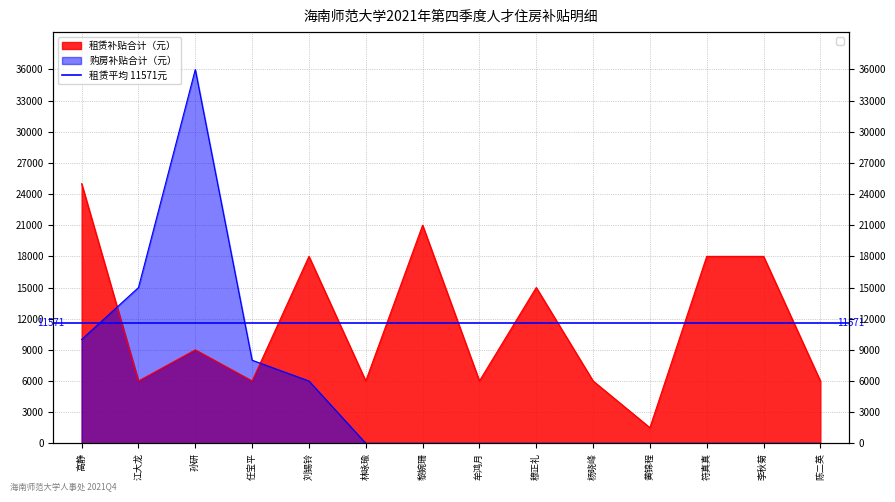

What position from the left is 黎婉珊?

7